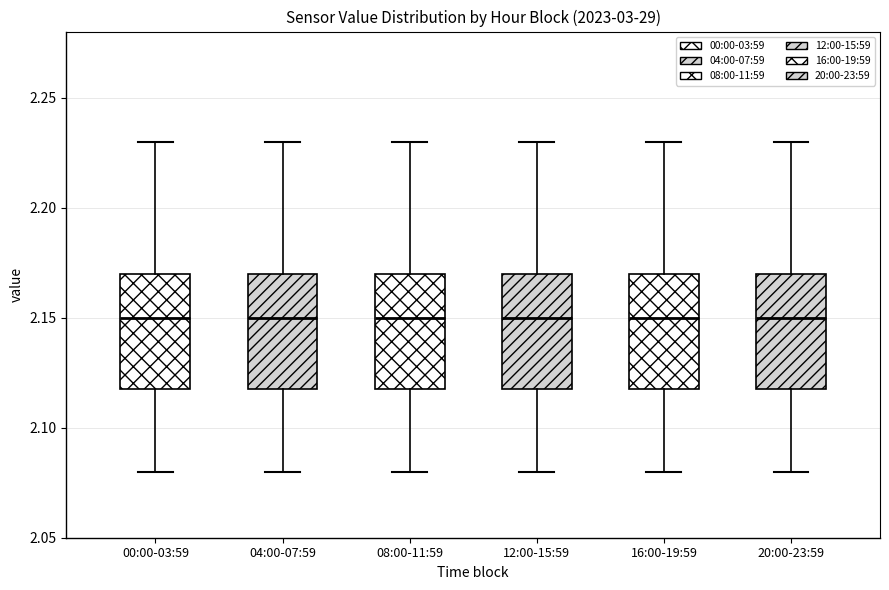

Reading left to right, read every box against the y-axis: the position of its median line, the range the box covers, and the ends of its whiskers. The values are not printed on the chart, so give them approximately, as read against the axis.

00:00-03:59: median 2.15, box 2.12 to 2.17, whiskers 2.08 to 2.23
04:00-07:59: median 2.15, box 2.12 to 2.17, whiskers 2.08 to 2.23
08:00-11:59: median 2.15, box 2.12 to 2.17, whiskers 2.08 to 2.23
12:00-15:59: median 2.15, box 2.12 to 2.17, whiskers 2.08 to 2.23
16:00-19:59: median 2.15, box 2.12 to 2.17, whiskers 2.08 to 2.23
20:00-23:59: median 2.15, box 2.12 to 2.17, whiskers 2.08 to 2.23